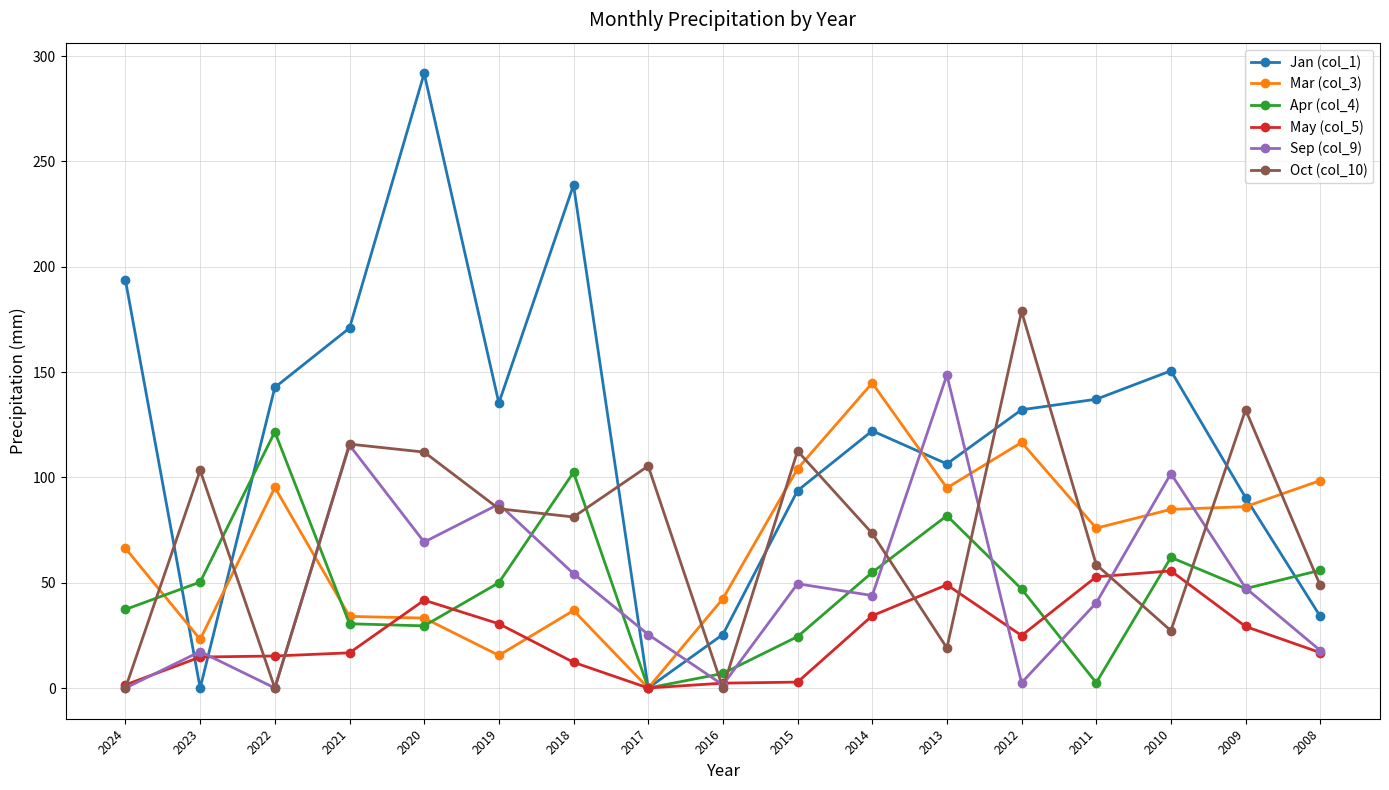

Is the value of Mar (col_3) at 2009 greater than the value of Oct (col_10) at 2024?

Yes